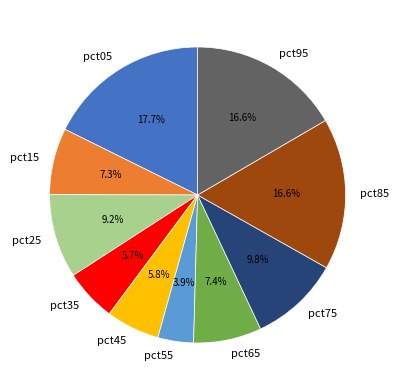

How many slices are in this pie chart?

10